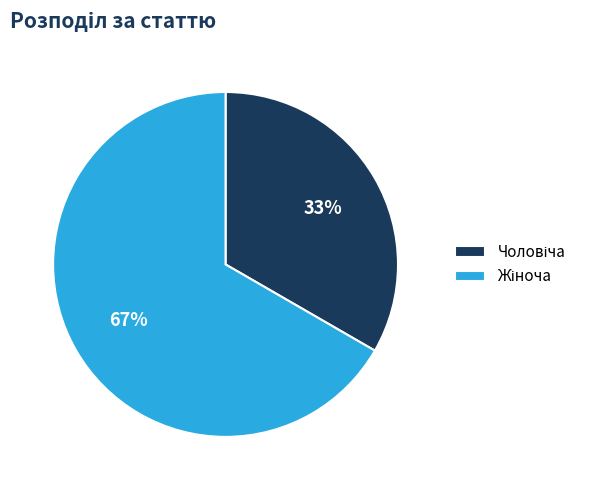

To the nearest percent, what is the average slice percentage?

50%